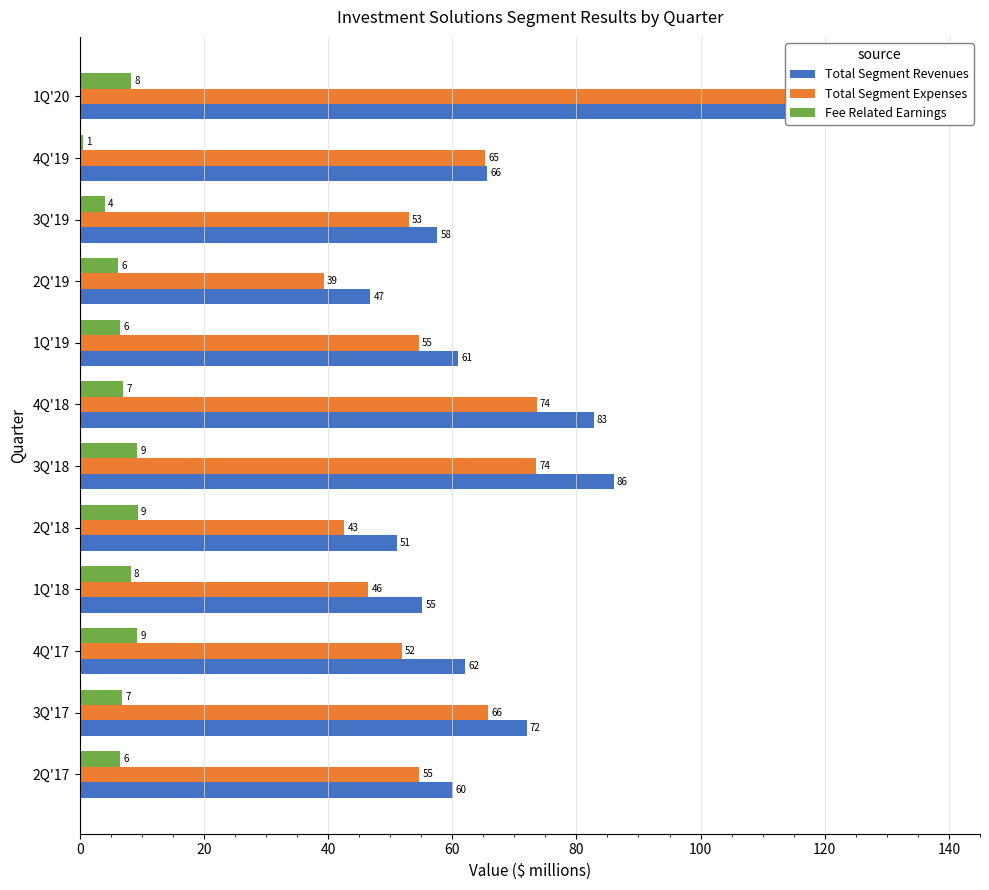

What is the label of the 4th bar from the left?

1Q'18